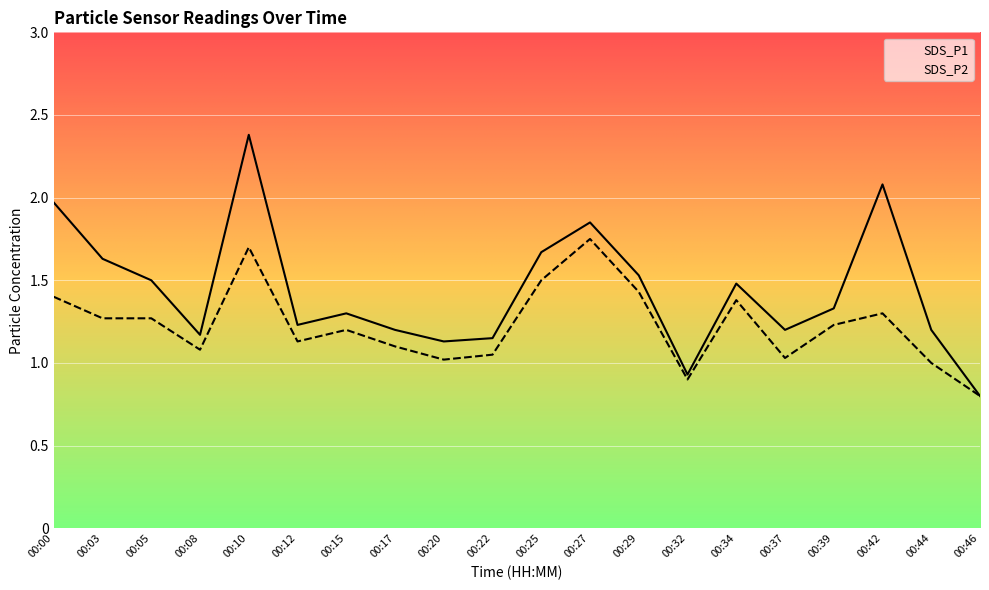

True or false: SDS_P1 has a value of 1.5 at 00:34.

True